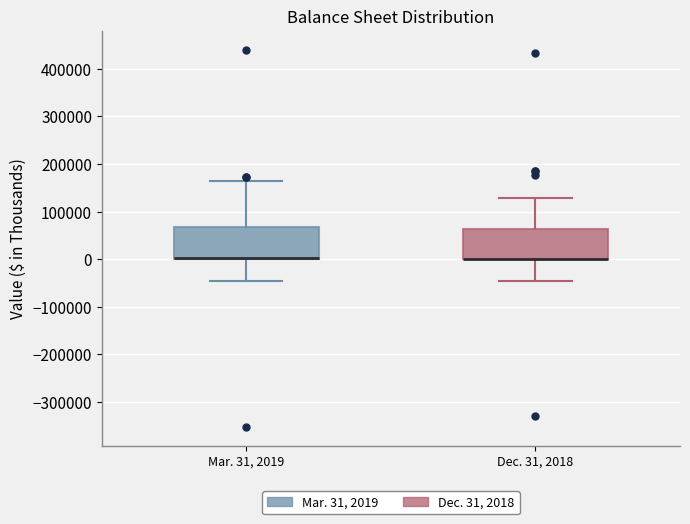

Reading left to right, transcribe this box plot: for each box, give where its median line is, the range the box spans, and where its two whiskers end, as read against the y-axis. The values are not printed on the chart, so give them approximately, as read against the axis.

Mar. 31, 2019: median 0 (drawn on the box's lower edge), box 0 to 70000, whiskers -50000 to 160000
Dec. 31, 2018: median 0 (drawn on the box's lower edge), box 0 to 60000, whiskers -50000 to 130000